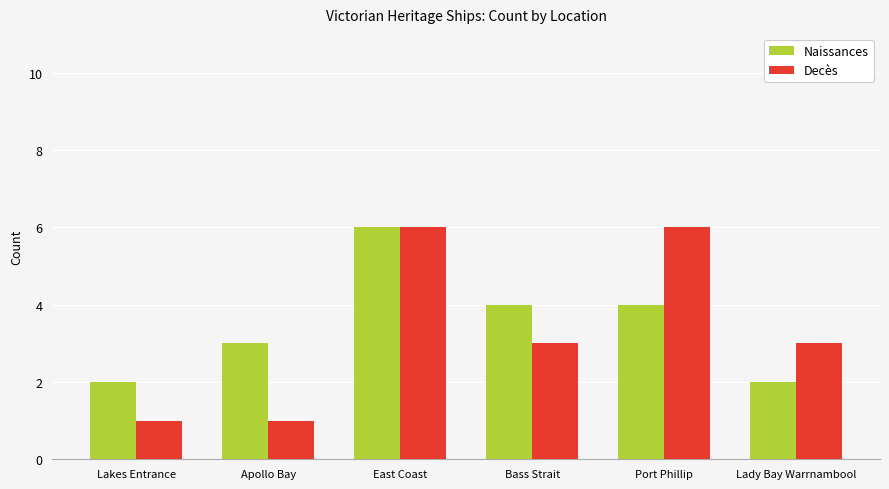

How many categories are shown in the chart?

6